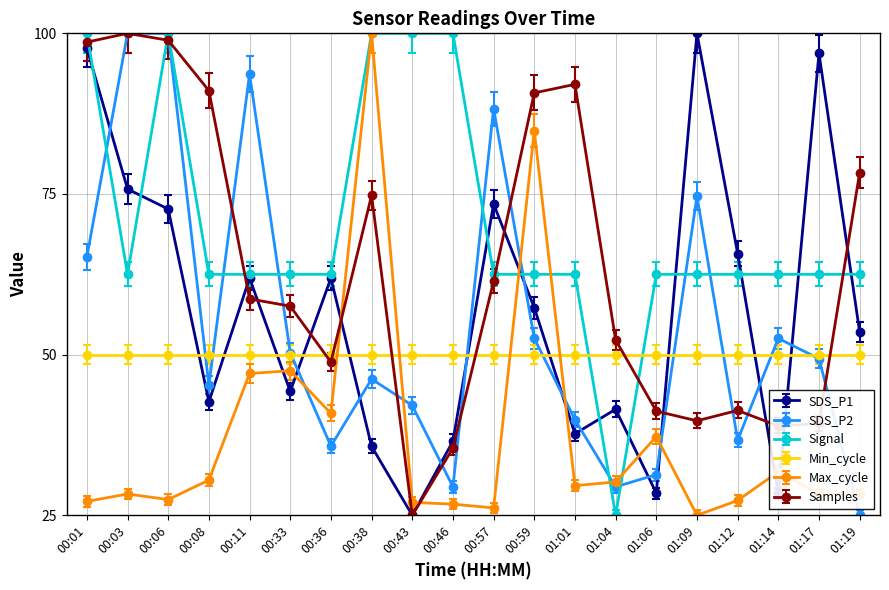

What are all the series names shown in the legend?

SDS_P1, SDS_P2, Signal, Min_cycle, Max_cycle, Samples